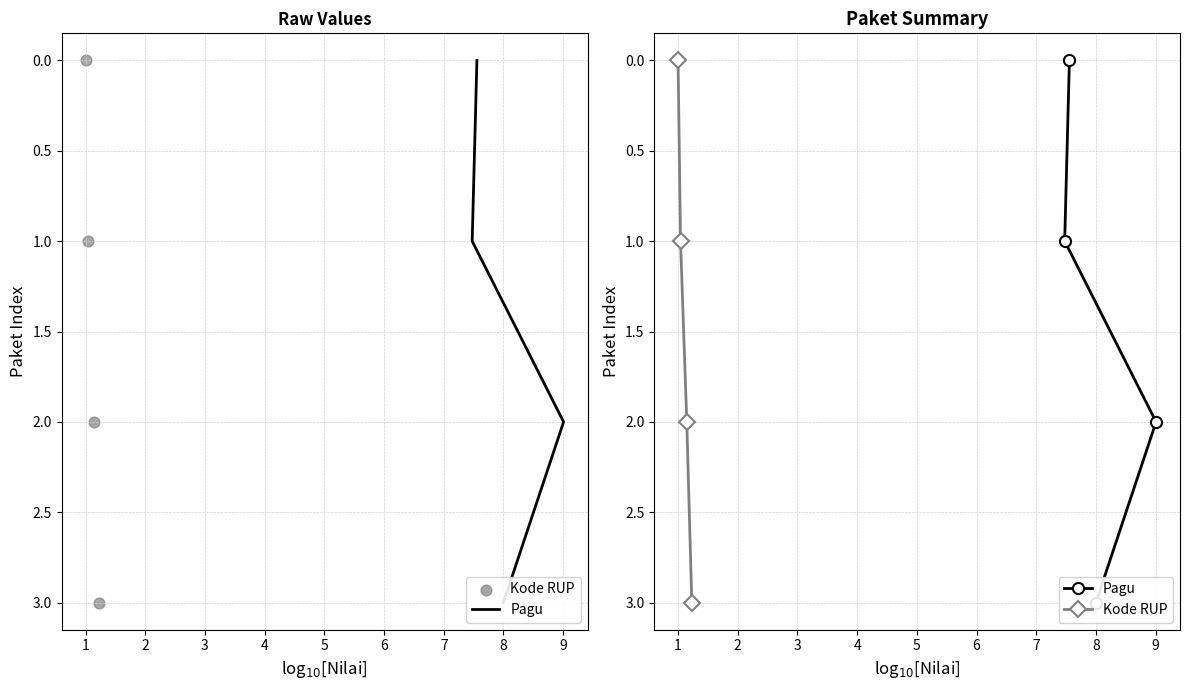

Is the value of Kode RUP at 2 greater than the value of Pagu at 3?

No